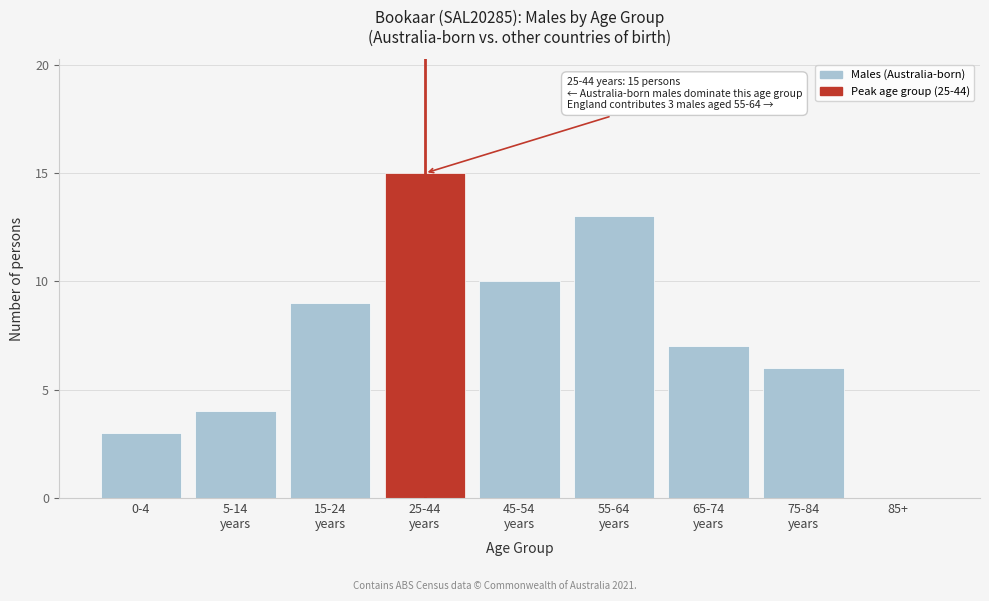

What is the greatest value displayed?

15